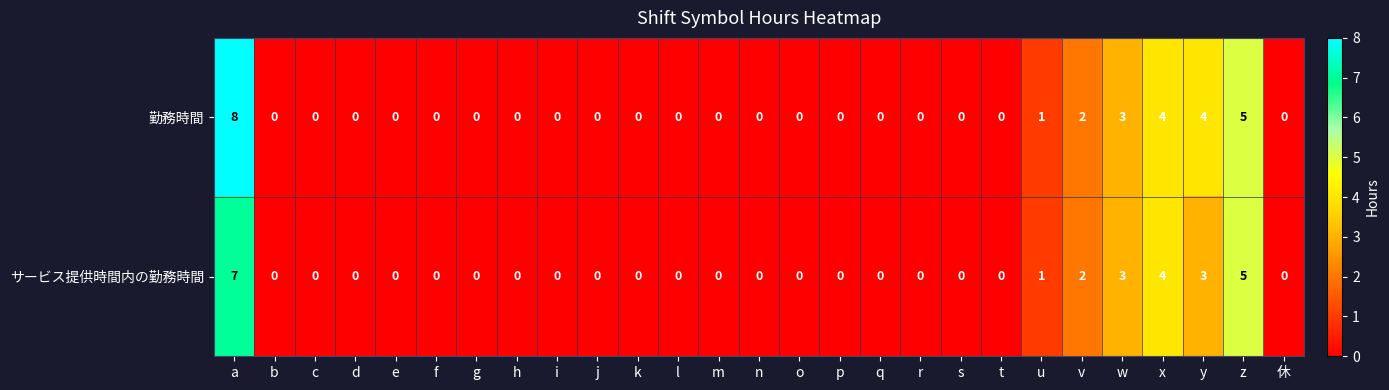

Is the value of サービス提供時間内の勤務時間 at b greater than the value of 勤務時間 at v?

No